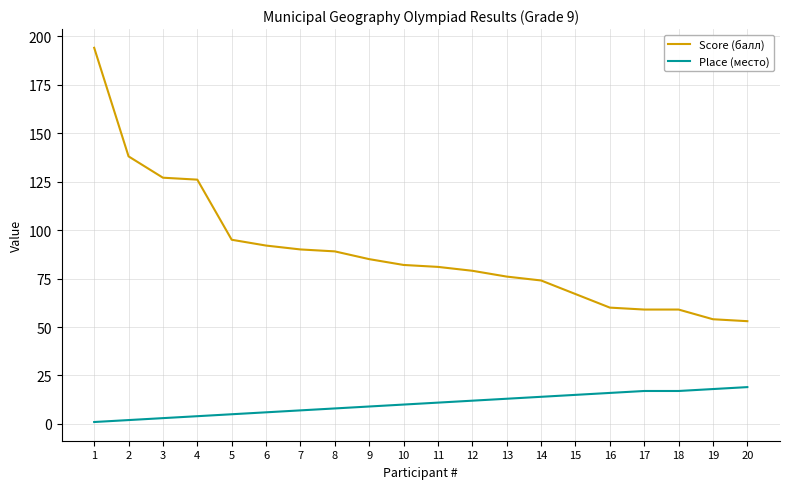

What is the minimum value for Score (балл)?

53